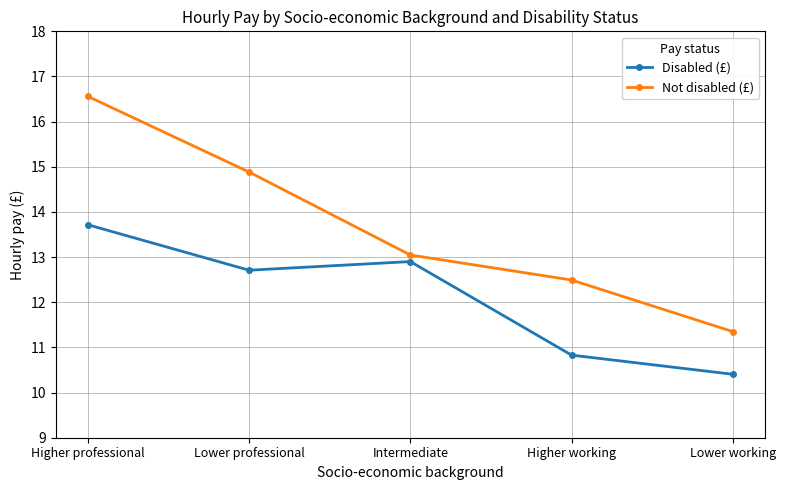

Is it true that Disabled (£) equals 10.4 at Lower working?

True